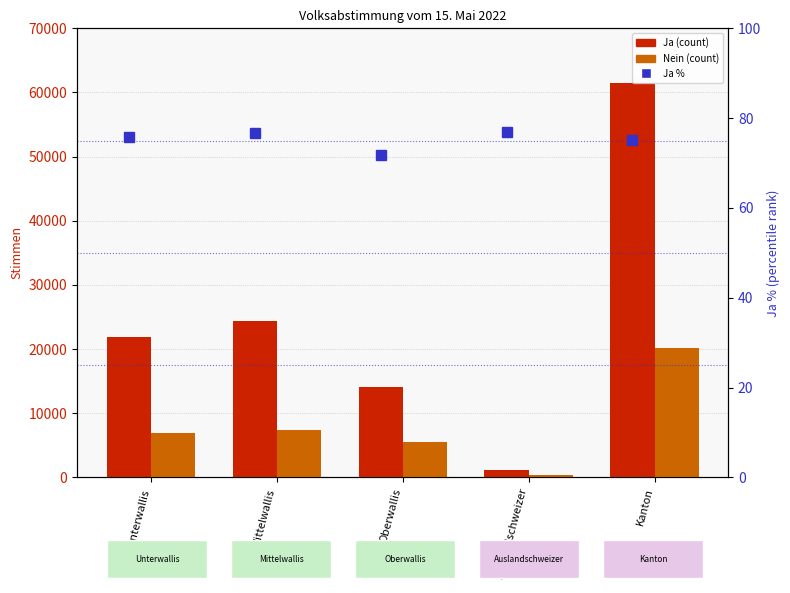

What is the maximum value shown in the chart?

61531.0